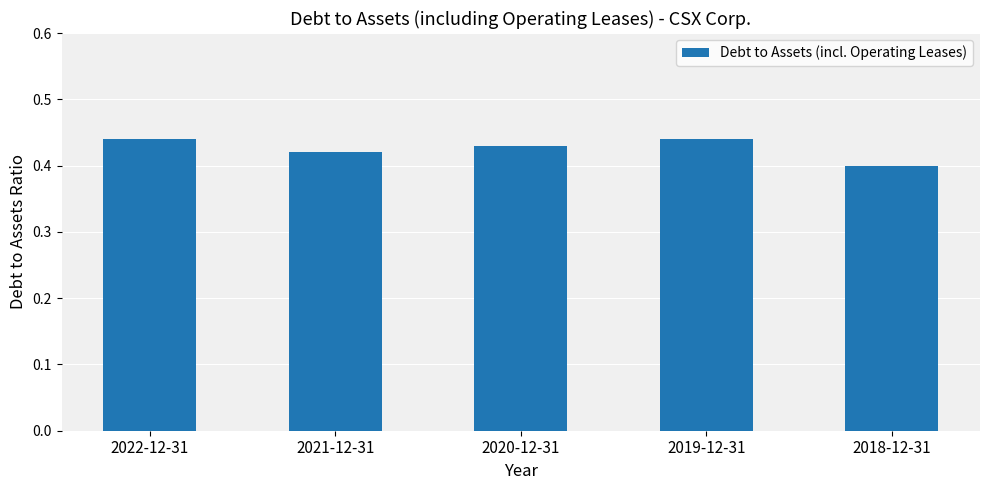

At which category does the chart reach its minimum across all series?

2018-12-31